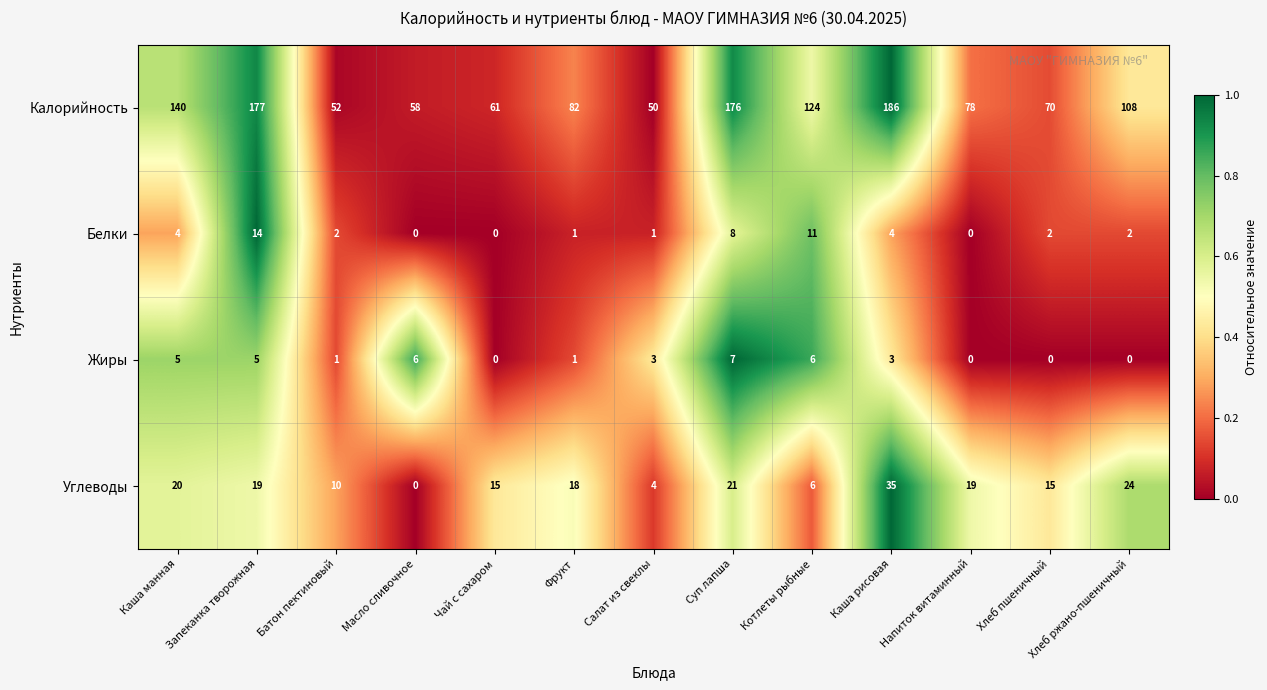

Where does the Калорийность series first go above 82?

Каша манная